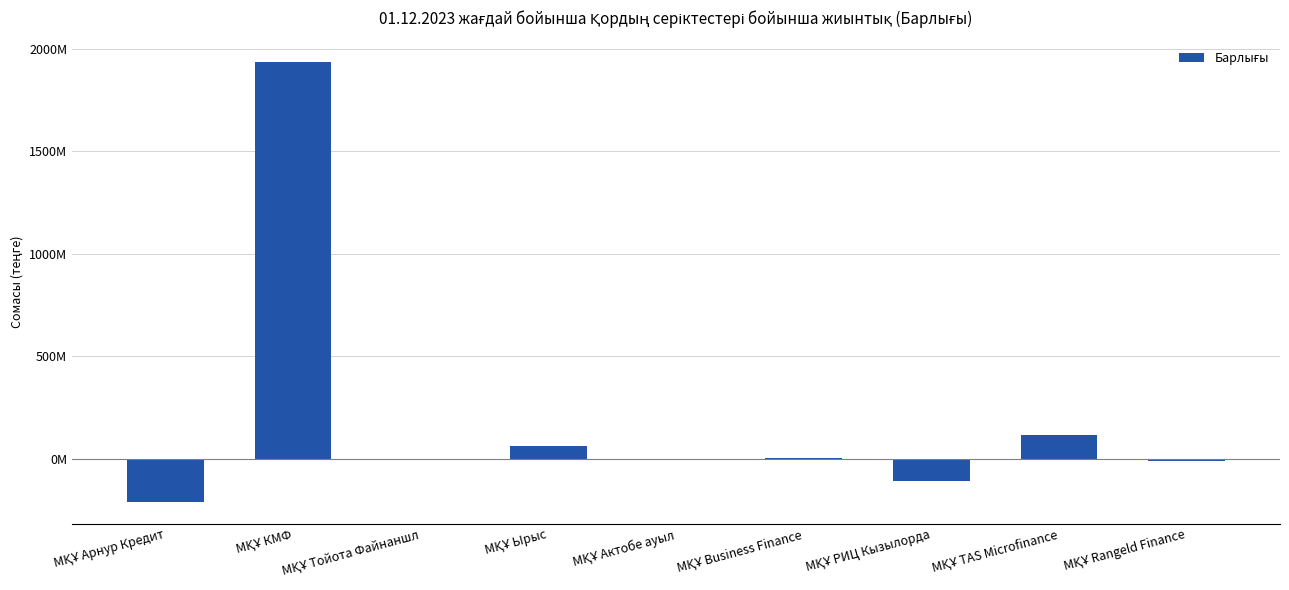

List the labels in order of value, smallest first.

МҚҰ Арнур Кредит, МҚҰ РИЦ Кызылорда, МҚҰ Rangeld Finance, МҚҰ Тойота Файнаншл, МҚҰ Актобе ауыл, МҚҰ Business Finance, МҚҰ Ырыс, МҚҰ TAS Microfinance, МҚҰ КМФ